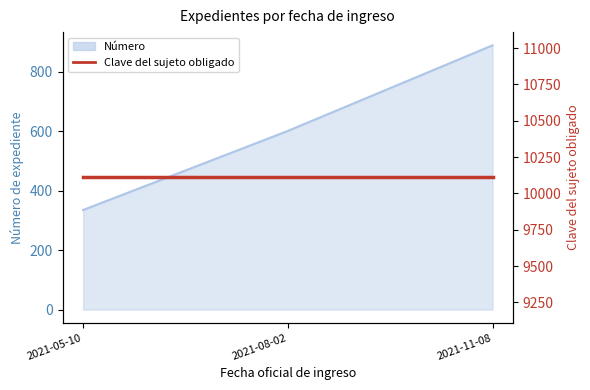

Which label corresponds to the largest value in the chart?

2021-11-08